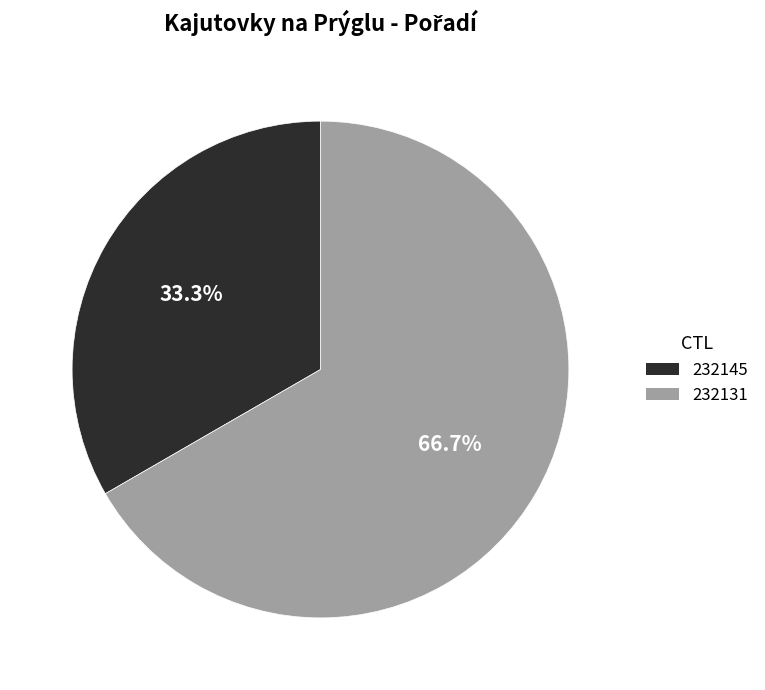

Which category has the biggest portion of the pie?

232131